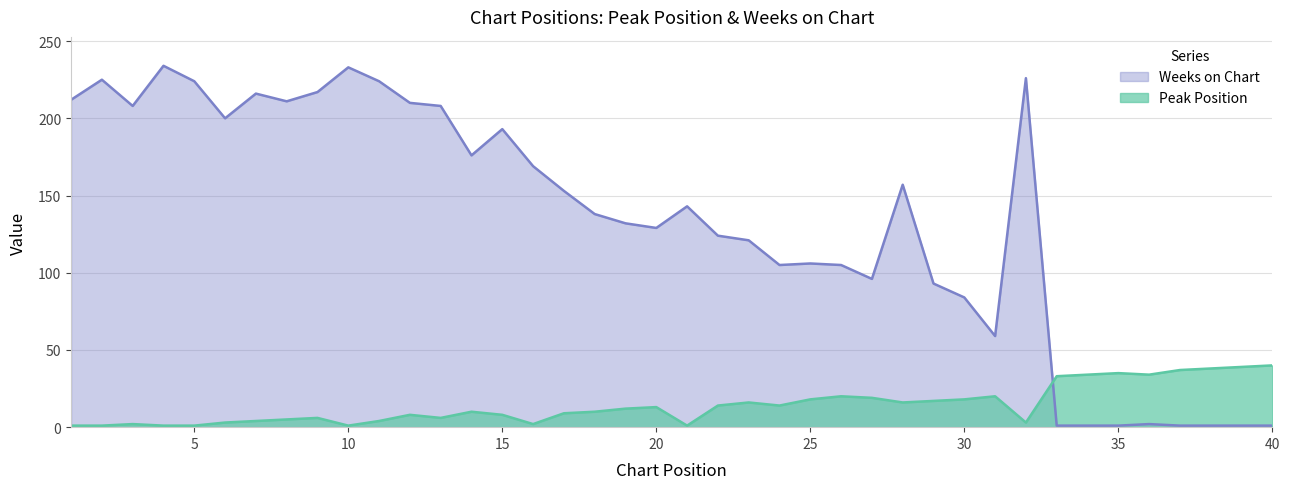

At which category is the sum across all series the highest?

4